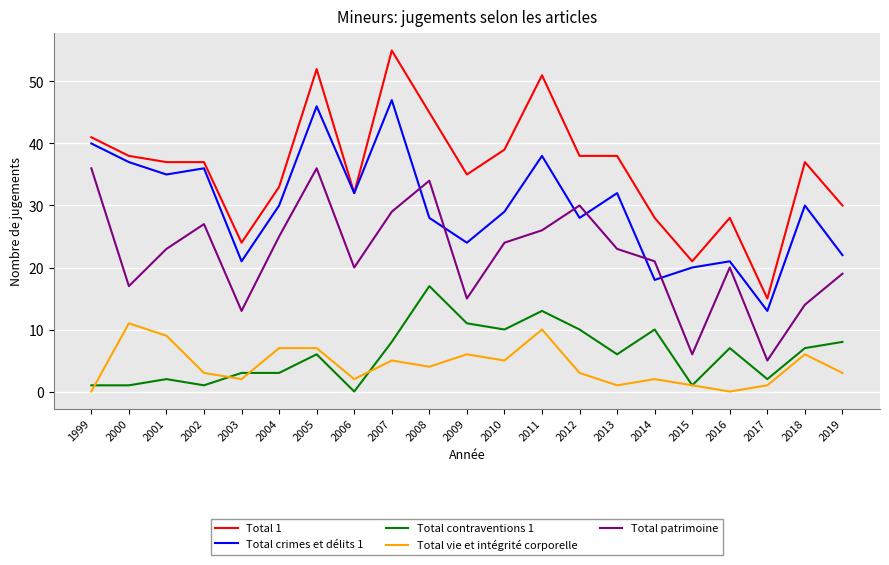

At 2007, list the series in order from smallest to largest.

Total vie et intégrité corporelle, Total contraventions 1, Total patrimoine, Total crimes et délits 1, Total 1